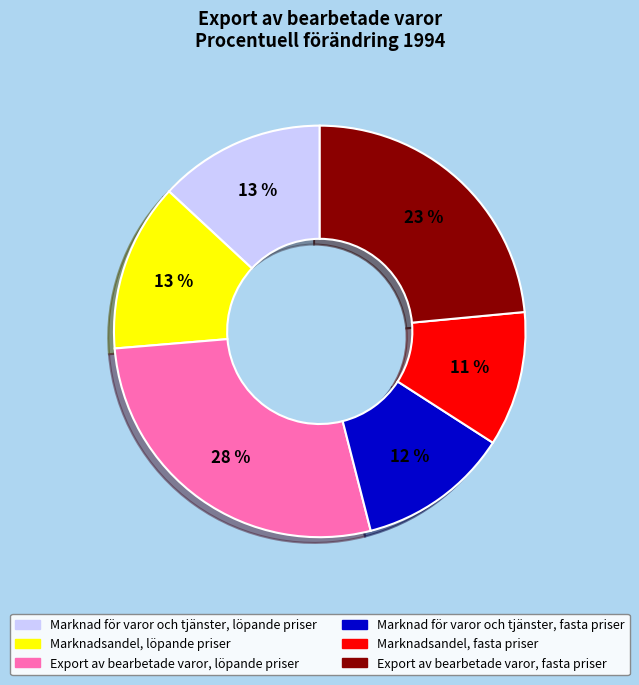

To the nearest percent, what is the difference between the Marknadsandel, löpande priser and Marknad för varor och tjänster, fasta priser slice percentages?

1%